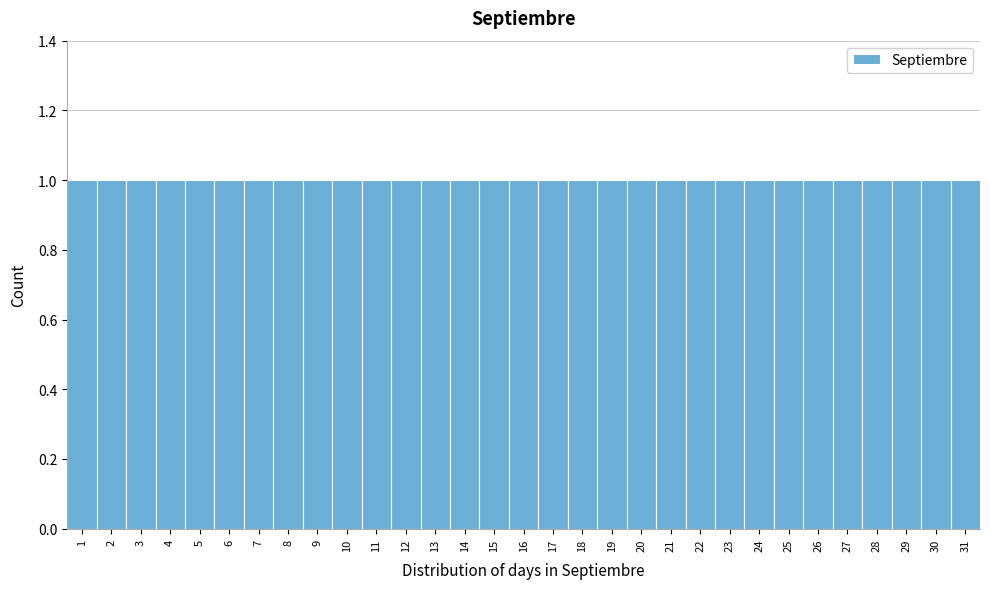

Reading left to right, transcribe this chart: for each bar, give the range it covers on the x-axis and its height. The values are not printed on the chart, so give them approximately, as read against the axis.

0.5 to 1.5: 1
1.5 to 2.5: 1
2.5 to 3.5: 1
3.5 to 4.5: 1
4.5 to 5.5: 1
5.5 to 6.5: 1
6.5 to 7.5: 1
7.5 to 8.5: 1
8.5 to 9.5: 1
9.5 to 10.5: 1
10.5 to 11.5: 1
11.5 to 12.5: 1
12.5 to 13.5: 1
13.5 to 14.5: 1
14.5 to 15.5: 1
15.5 to 16.5: 1
16.5 to 17.5: 1
17.5 to 18.5: 1
18.5 to 19.5: 1
19.5 to 20.5: 1
20.5 to 21.5: 1
21.5 to 22.5: 1
22.5 to 23.5: 1
23.5 to 24.5: 1
24.5 to 25.5: 1
25.5 to 26.5: 1
26.5 to 27.5: 1
27.5 to 28.5: 1
28.5 to 29.5: 1
29.5 to 30.5: 1
30.5 to 31.5: 1